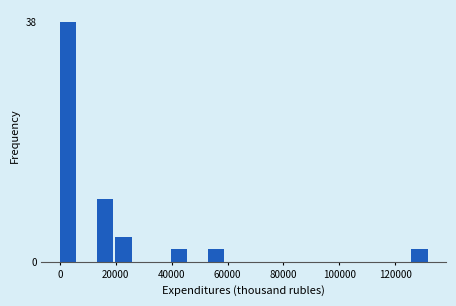

Read against the x-axis, roughly where is the centre of the tallest bar?

2000